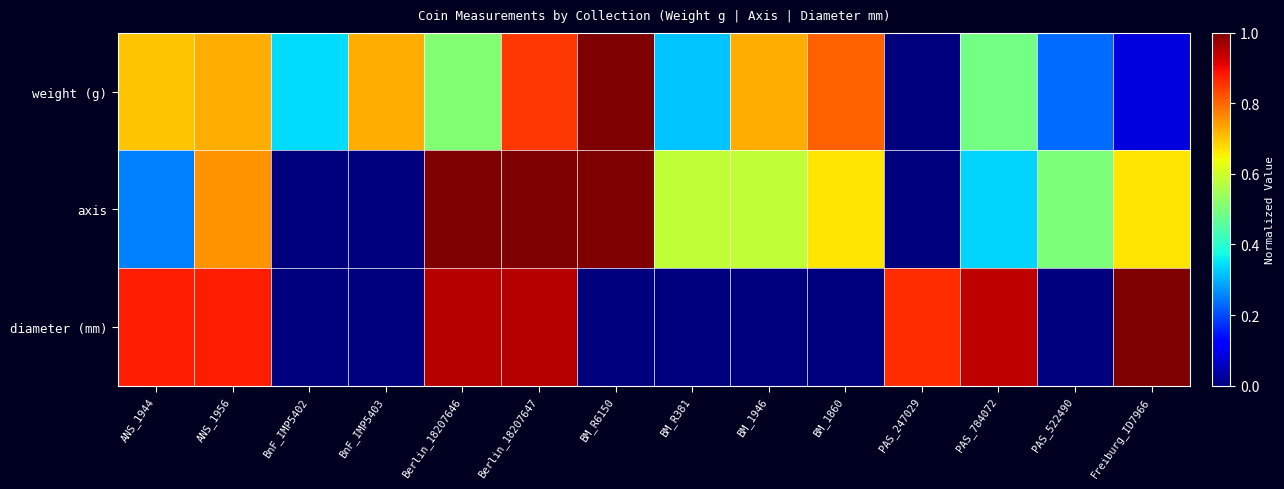

At PAS_247029, list the series in order from largest to smallest.

diameter (mm), weight (g), axis